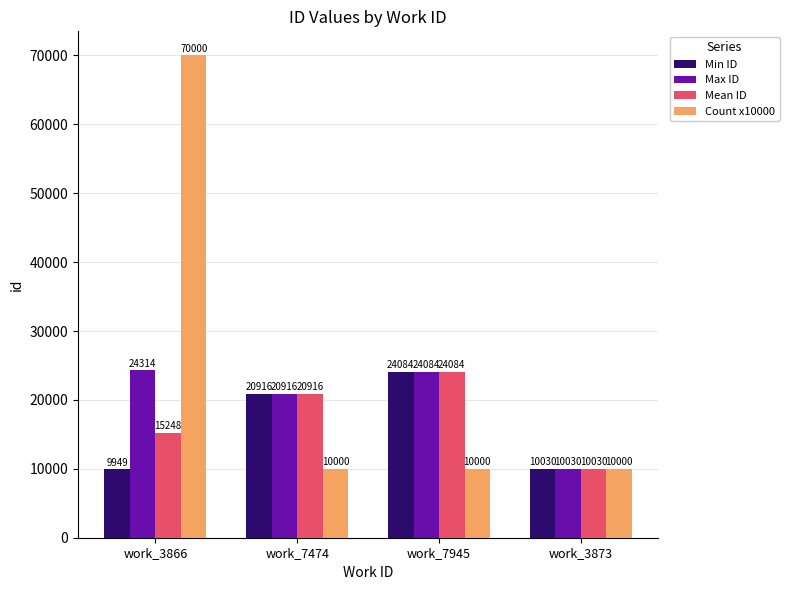

What is the average value of the Max ID series?

19836.0